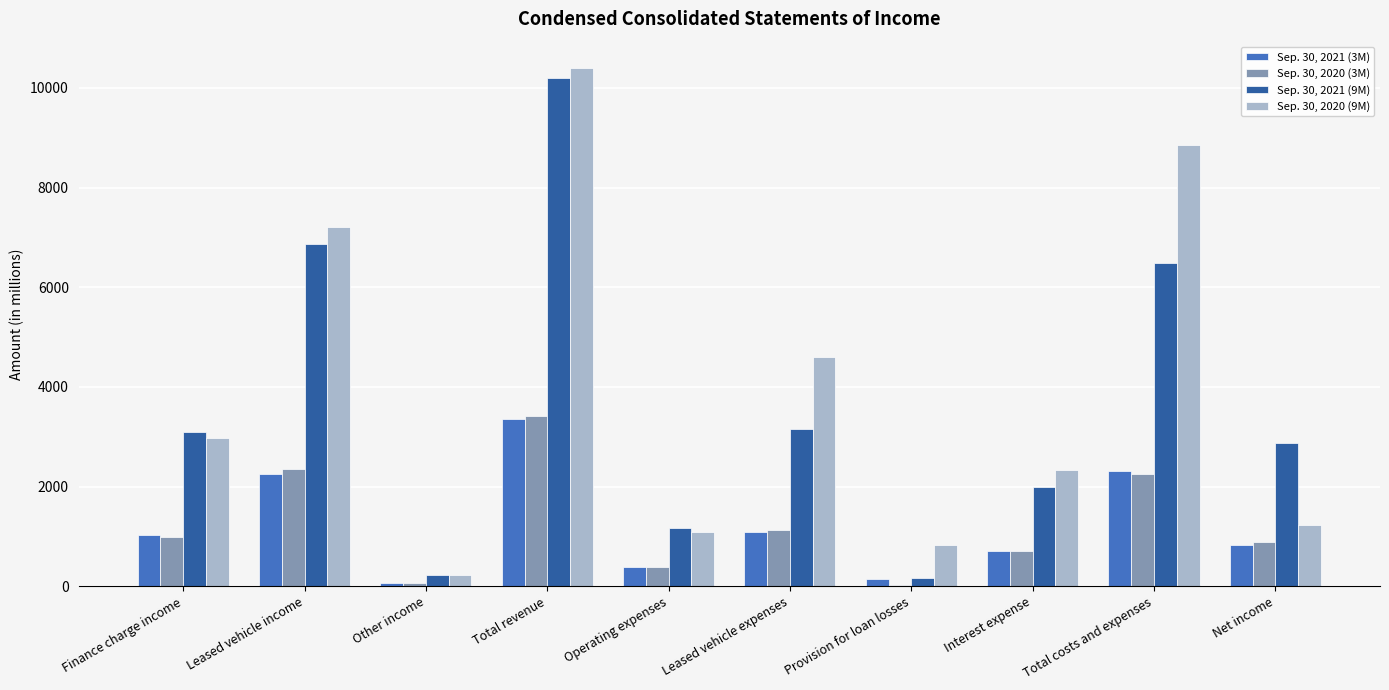

Which category has the highest value across all series?

Total revenue